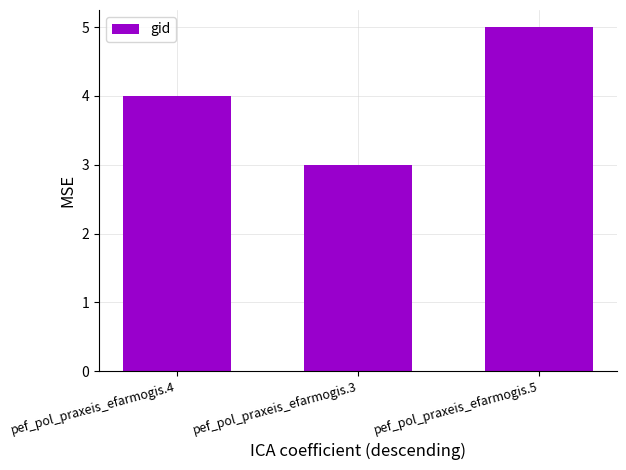

What is the approximate value at pef_pol_praxeis_efarmogis.3?

3